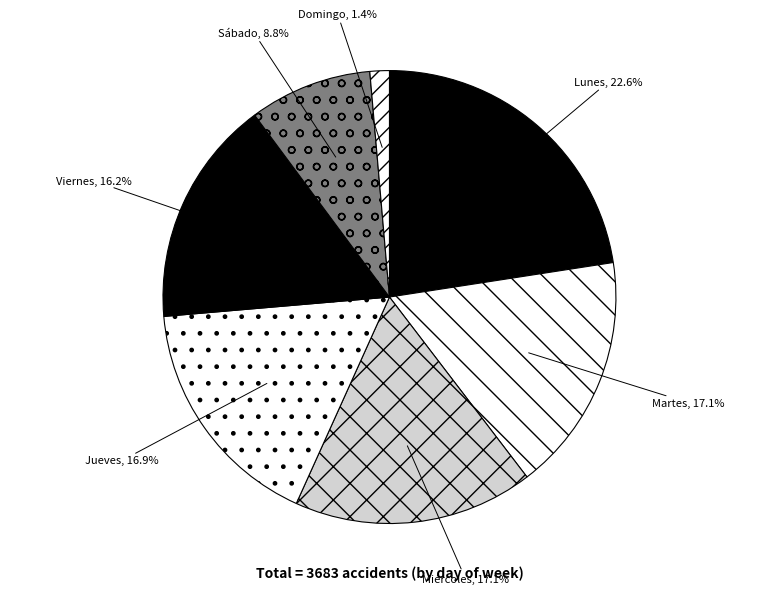

Is there a majority slice in this chart?

No